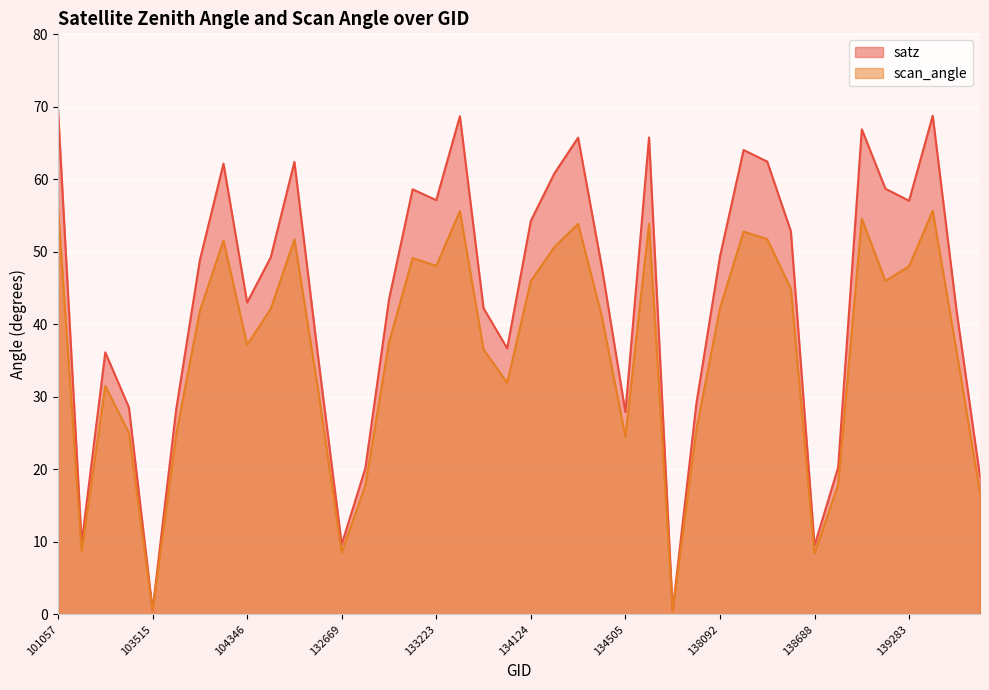

True or false: scan_angle has more than 0 points higher than both neighbors.

True